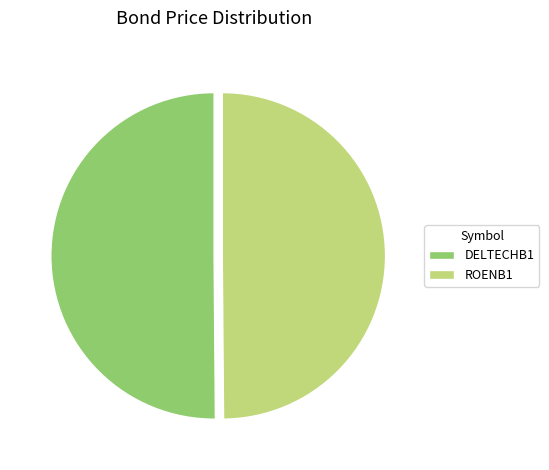

Is the sum of ROENB1 and DELTECHB1 greater than half?

Yes